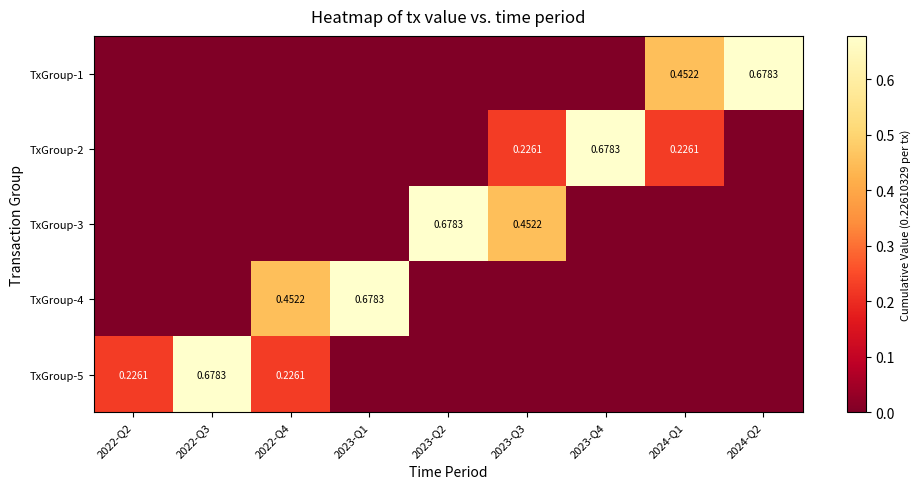

Between 2022-Q3 and 2023-Q3, which is larger?

2022-Q3